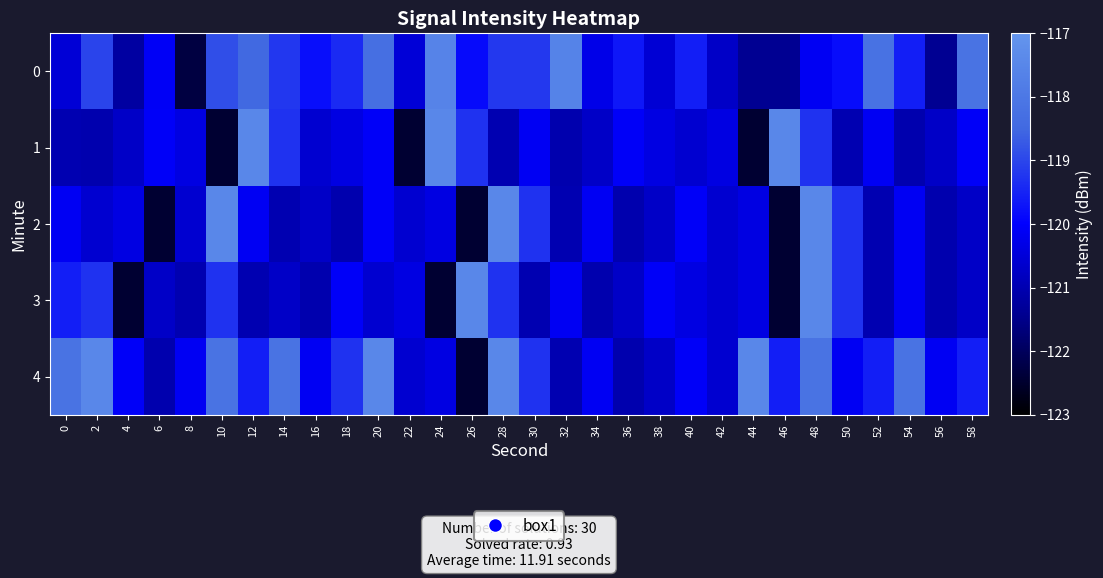

At how many categories does at least one series exceed -118?

11